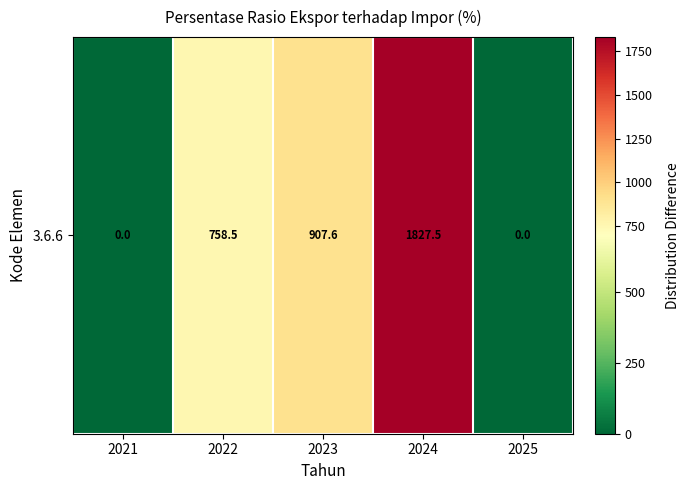

What is the change in value from 2021 to 2022?

+758.5